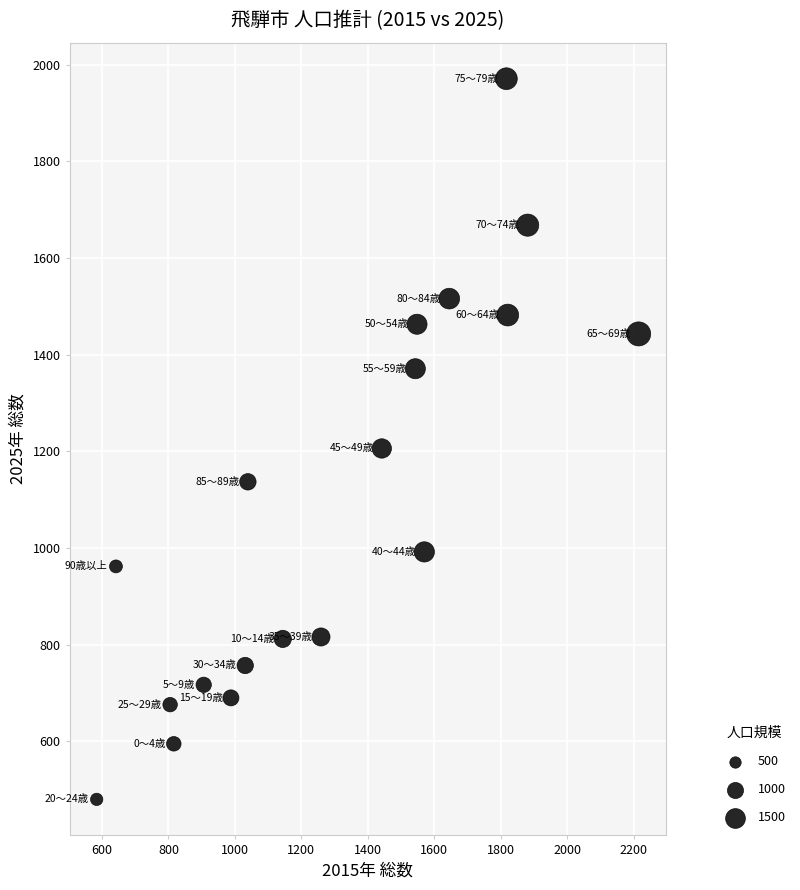

What Y value in the scatter plot is closest to 1225?

1206